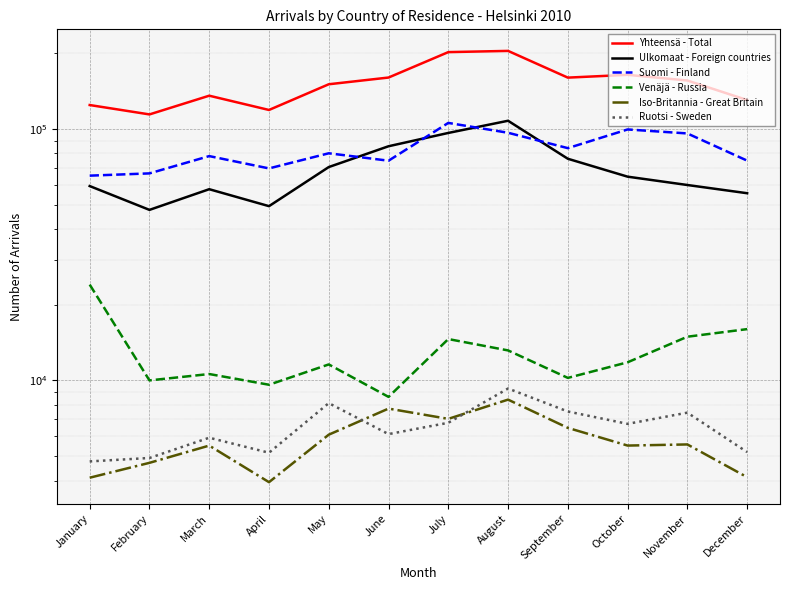

How many distinct data groups are displayed?

6